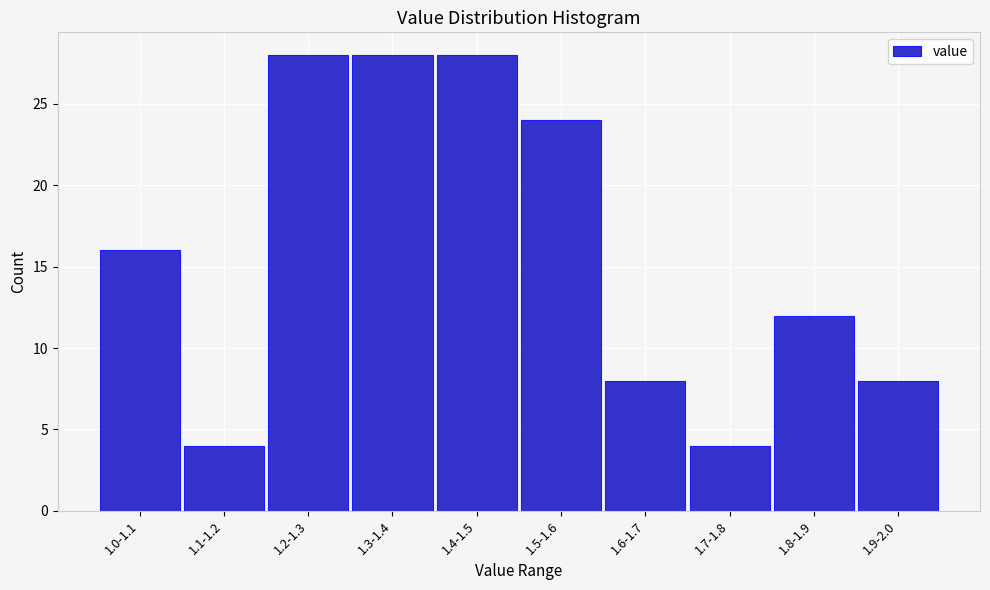

Reading right to left, list all the values displayed in this chart.

1.9-2.0=8	1.8-1.9=12	1.7-1.8=4	1.6-1.7=8	1.5-1.6=24	1.4-1.5=28	1.3-1.4=28	1.2-1.3=28	1.1-1.2=4	1.0-1.1=16